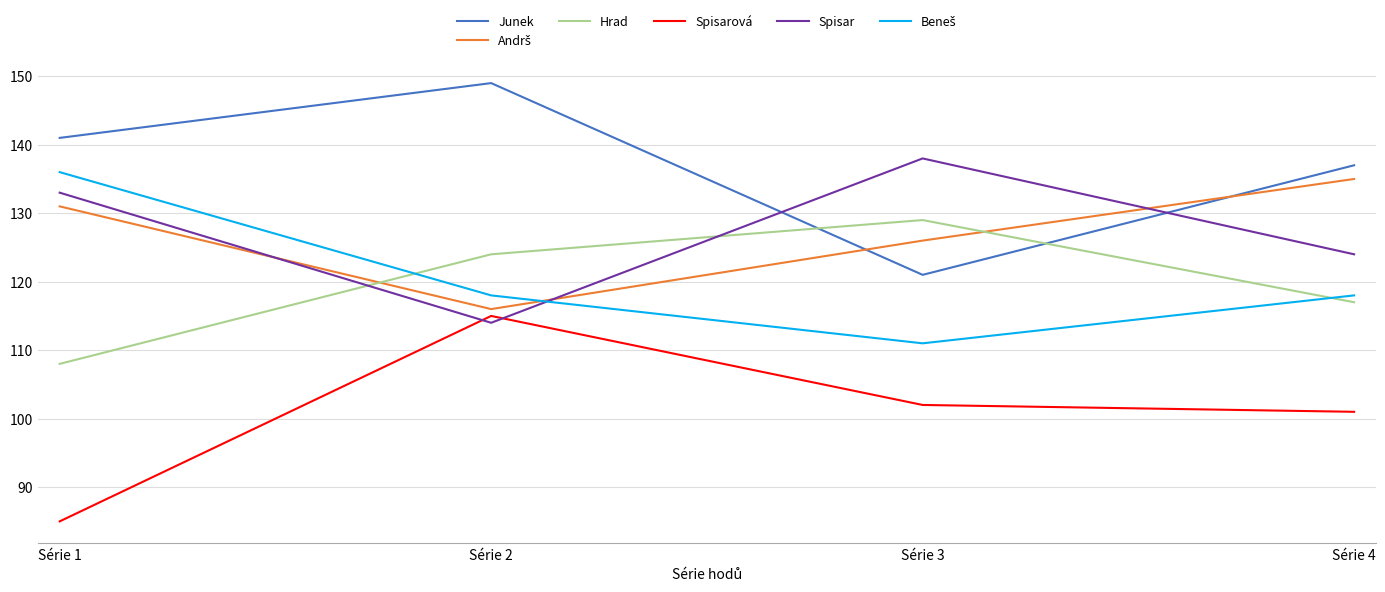

What is the difference between the maximum and minimum values in the Spisarová series?

30